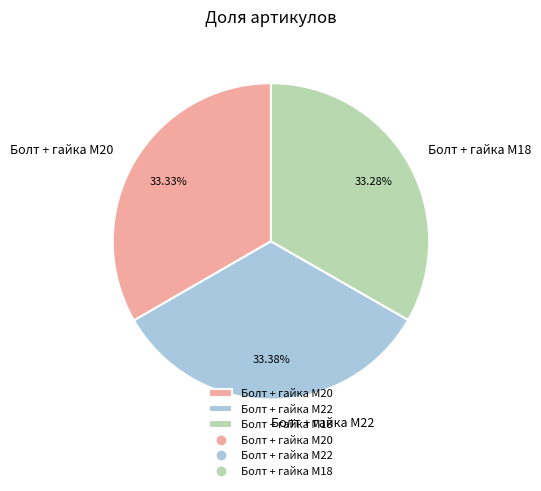

Approximately how many times larger is the value at Болт + гайка M20 compared to Болт + гайка M18?

1.0